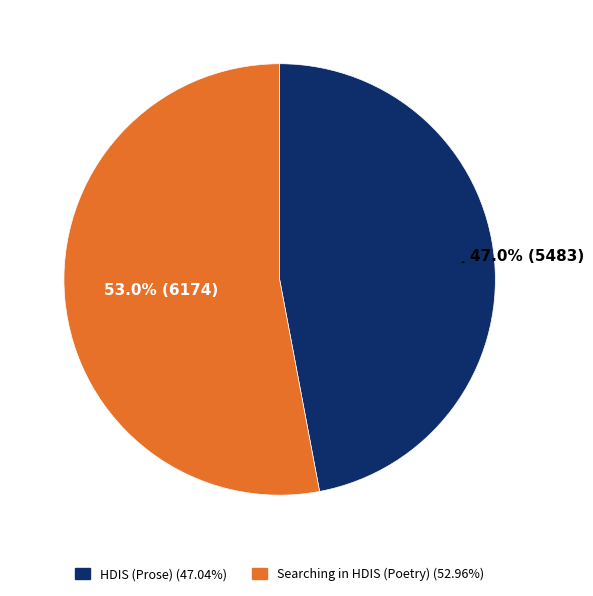

To the nearest percent, what is the average slice percentage?

50%